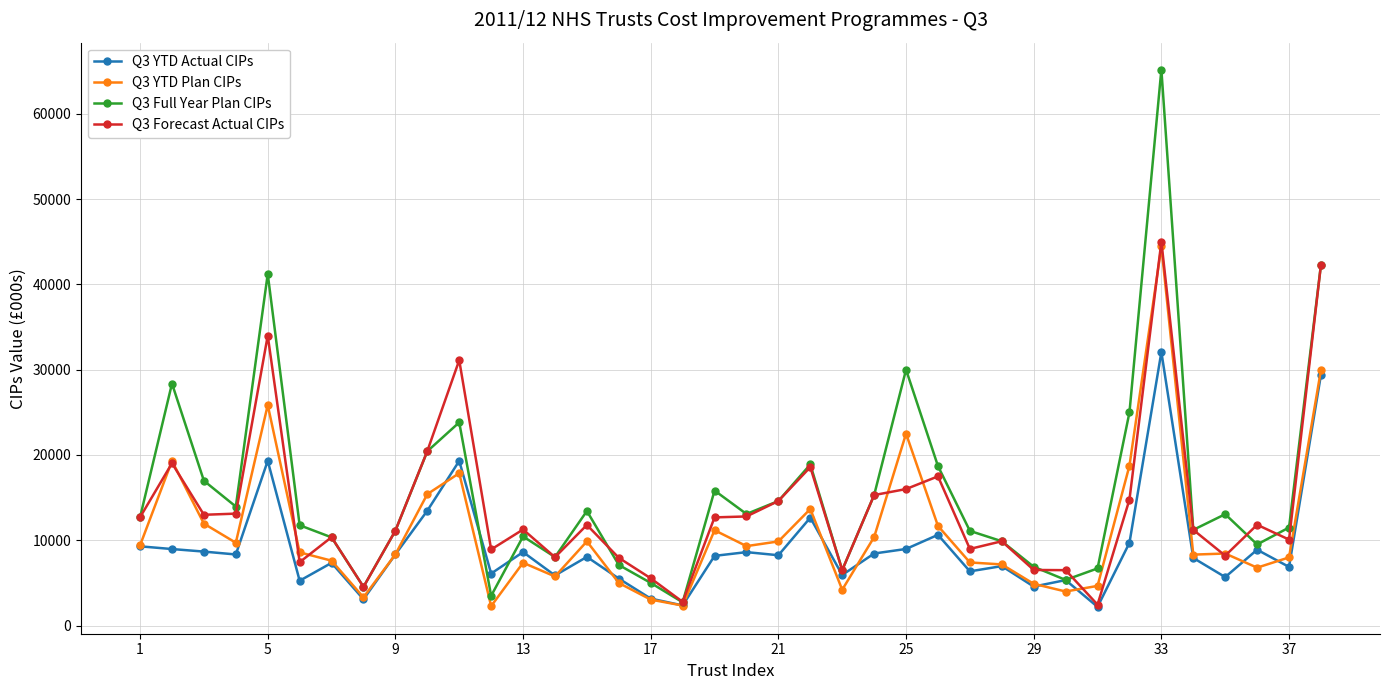

Rank the series by their average value, from highest to lowest.

Q3 Full Year Plan CIPs, Q3 Forecast Actual CIPs, Q3 YTD Plan CIPs, Q3 YTD Actual CIPs